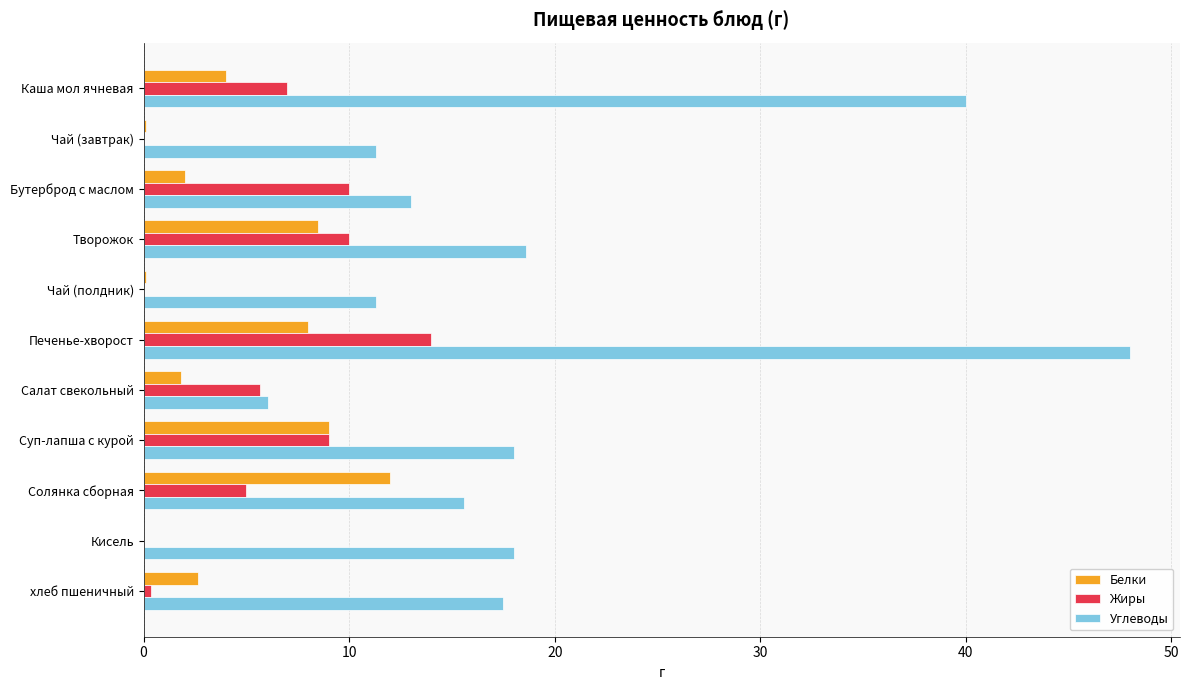

Which series has the largest total across all categories?

Углеводы